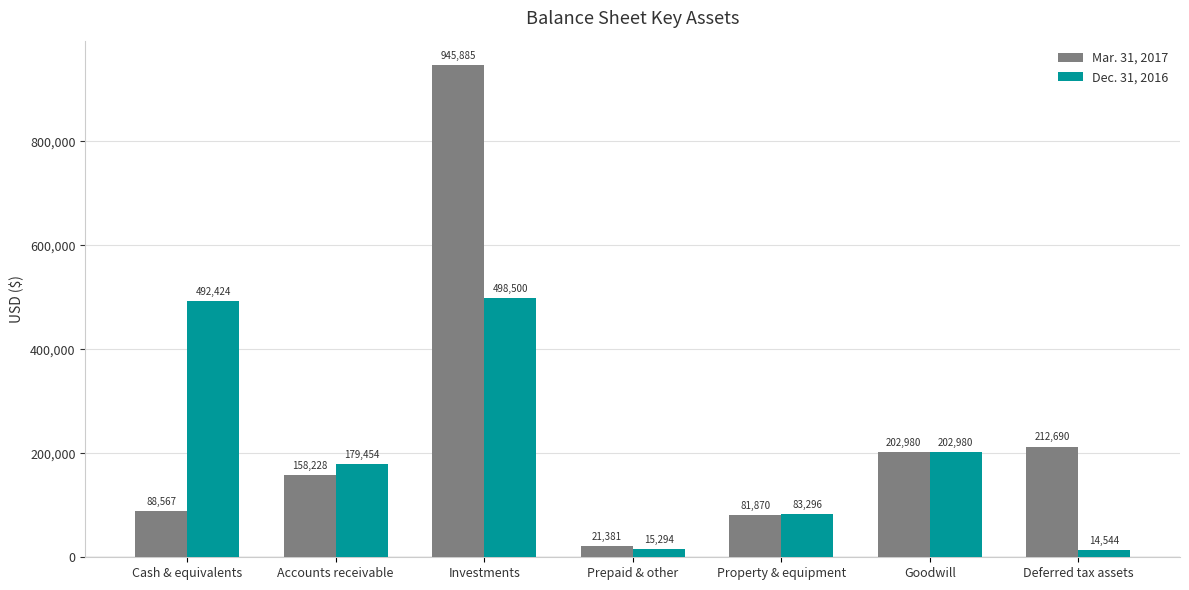

Is it true that Dec. 31, 2016 equals 179454 at Accounts receivable?

True